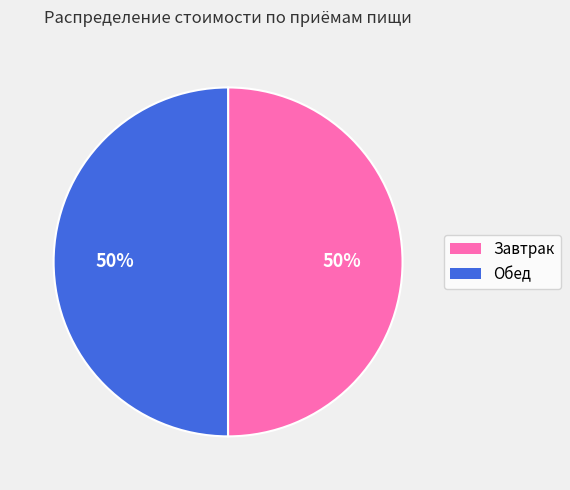

How many segments does this pie chart have?

2